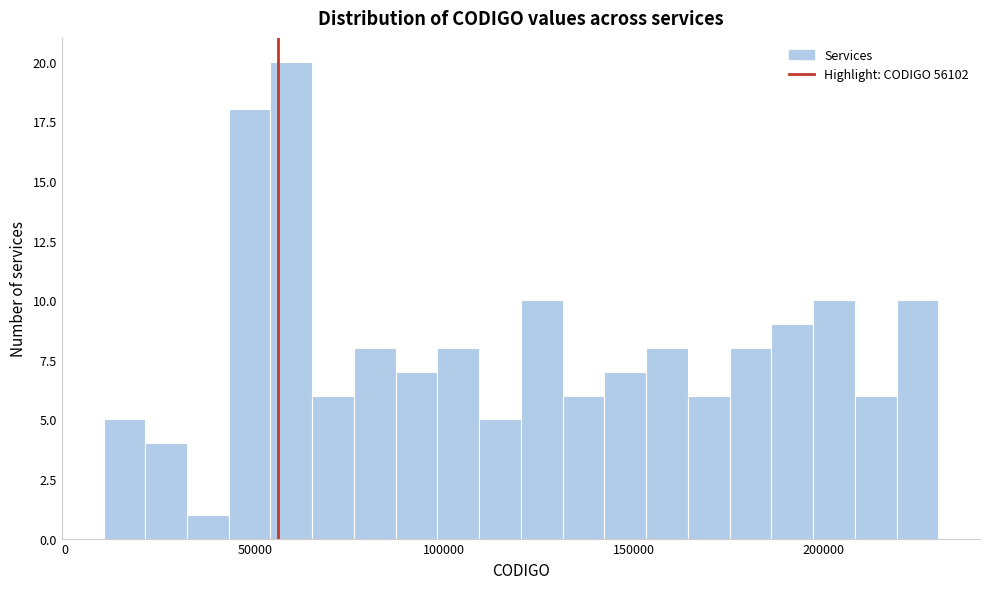

Read against the x-axis, roughly where is the centre of the tallest bar?

60000